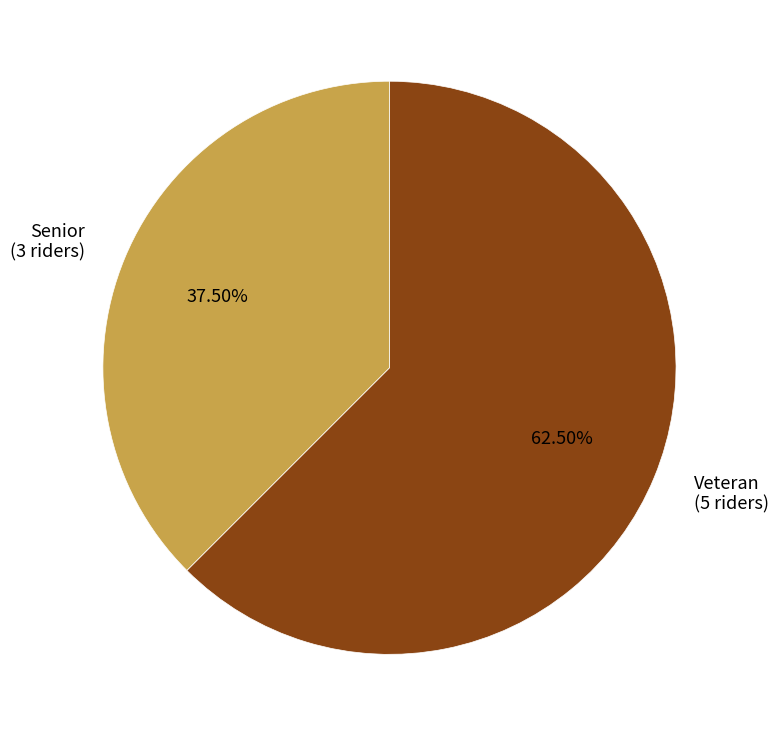

What is the largest slice in the pie chart?

Veteran